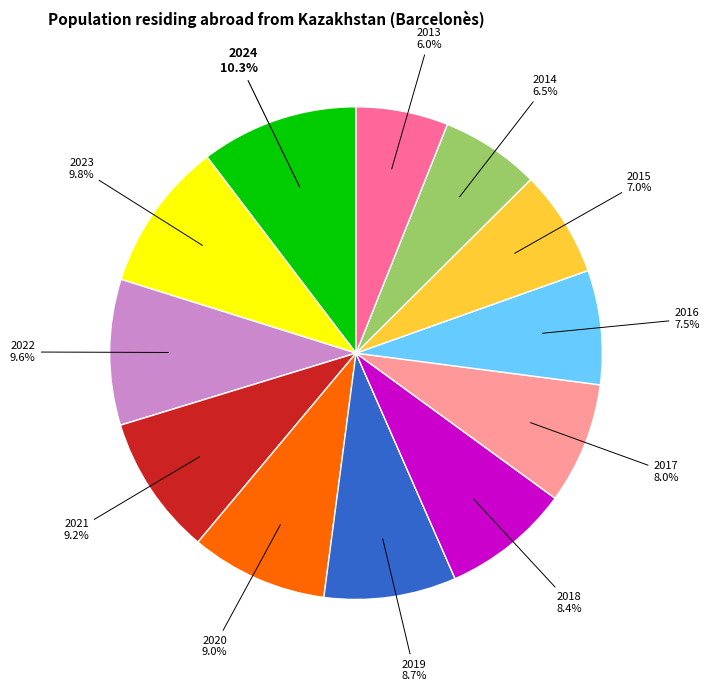

Is there any slice that represents more than half of the pie?

No